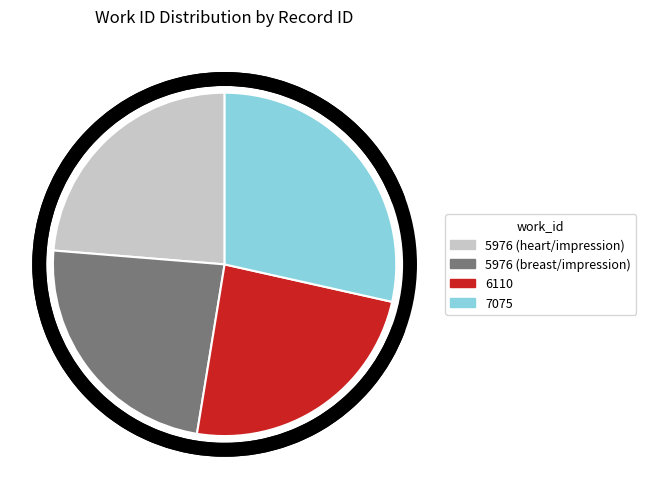

Which category has the biggest portion of the pie?

7075